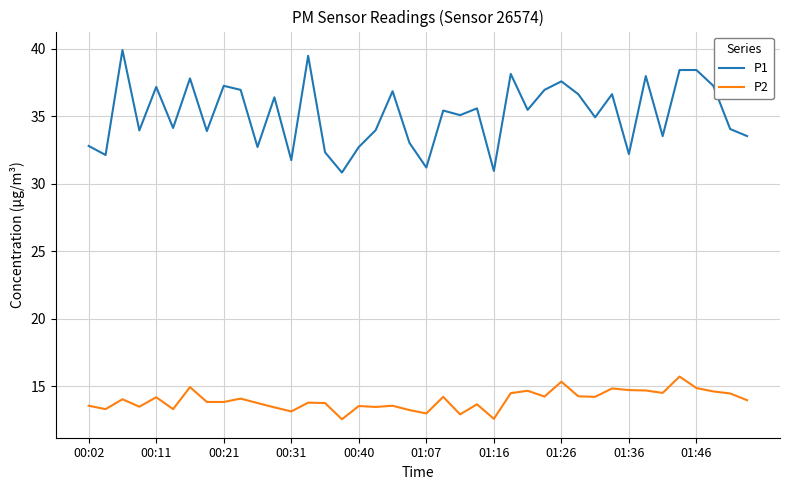

Rank the series by their average value, from lowest to highest.

P2, P1